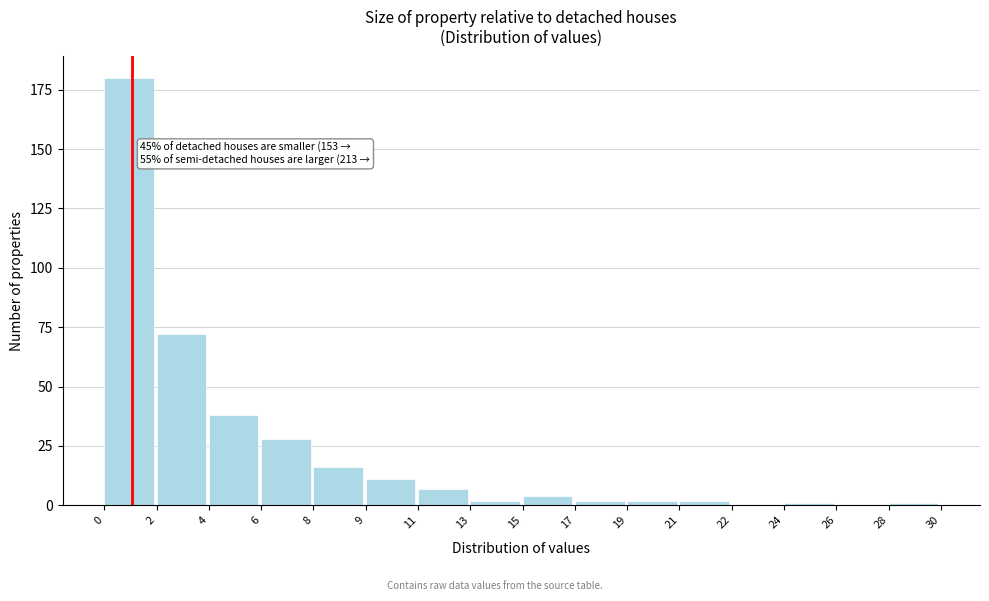

Reading left to right, list all the values displayed in this chart.

0=180	2=72	4=38	6=28	8=16	9=11	11=7	13=2	15=4	17=2	19=2	21=2	22=0	24=1	26=0	28=1